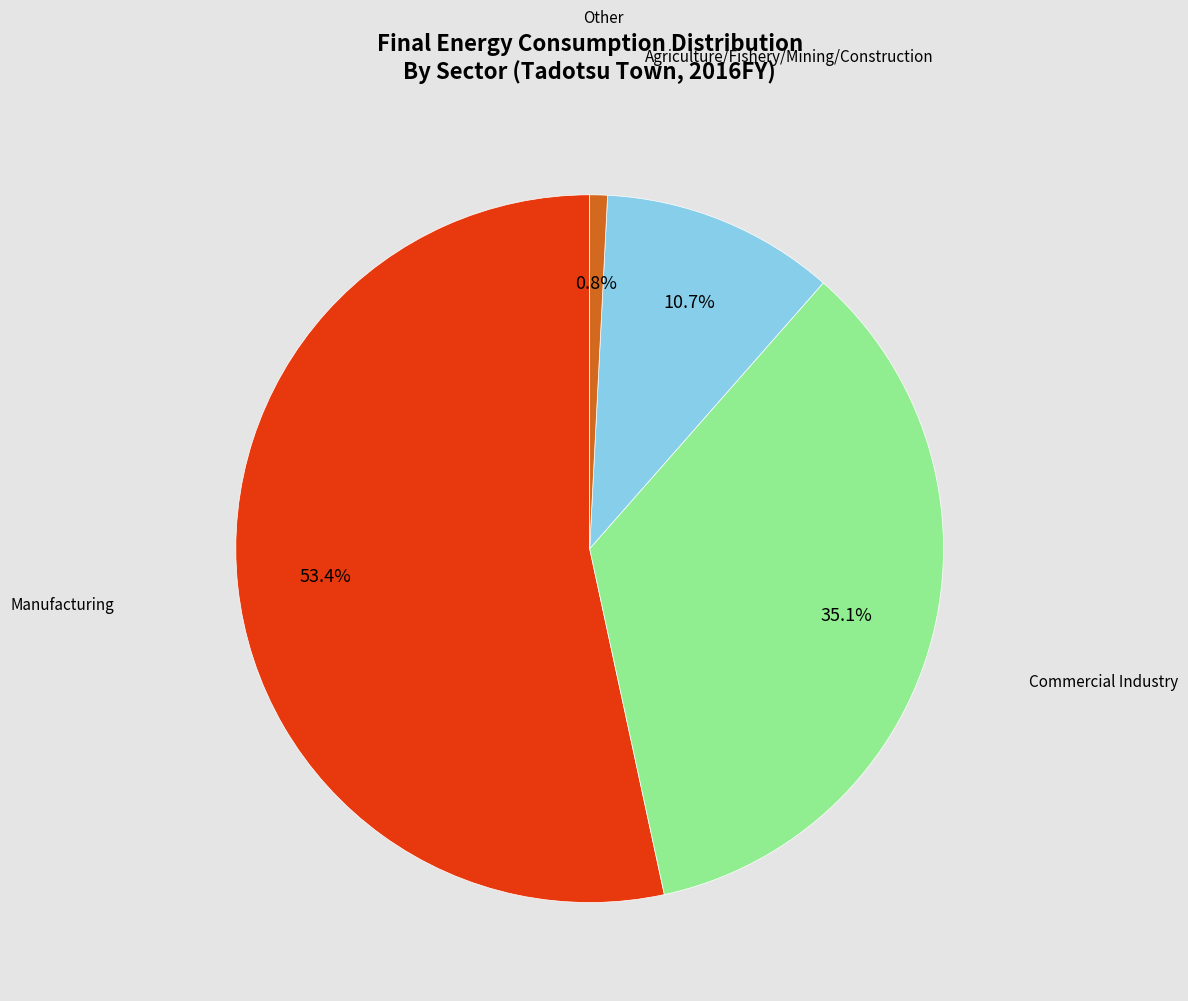

The Other slice represents 1% of the pie. True or false?

True